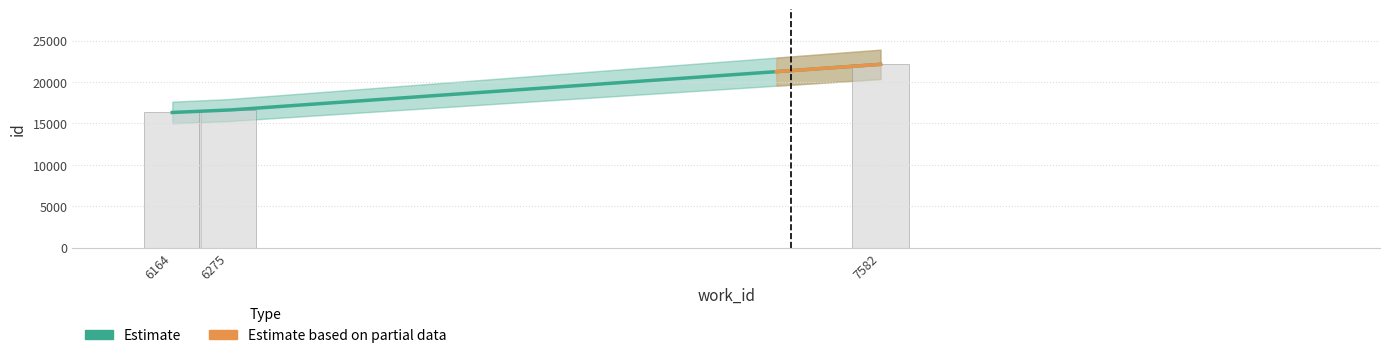

Read the value at 6275, to the nearest 10.

16610